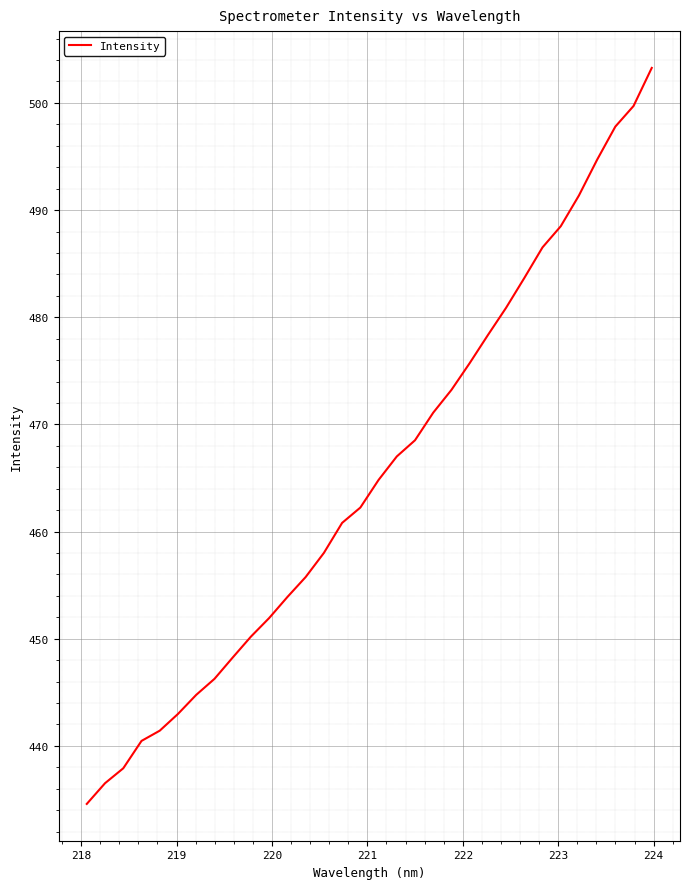

What is the minimum value shown in the chart?

434.6